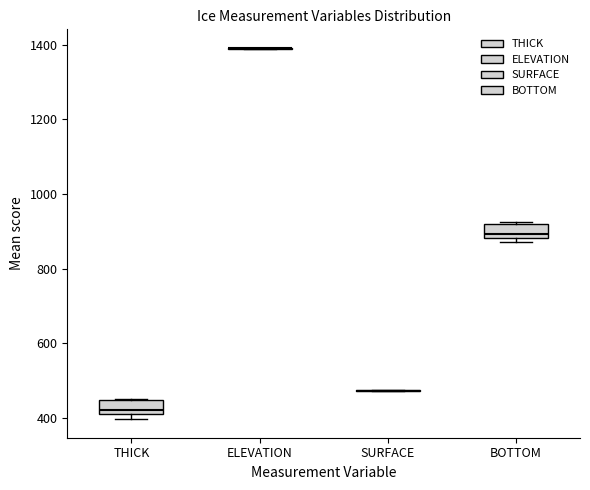

Reading left to right, transcribe this box plot: for each box, give where its median line is, the range the box spans, and where its two whiskers end, as read against the y-axis. The values are not printed on the chart, so give them approximately, as read against the axis.

THICK: median 420, box 400 to 440, whiskers 400 (just below the box's lower edge) to 460
ELEVATION: box collapsed to a line at 1400, whiskers 1380 to 1400
SURFACE: box collapsed to a line at 480, whiskers 480 to 480
BOTTOM: median 900, box 880 to 920, whiskers 880 (just below the box's lower edge) to 920